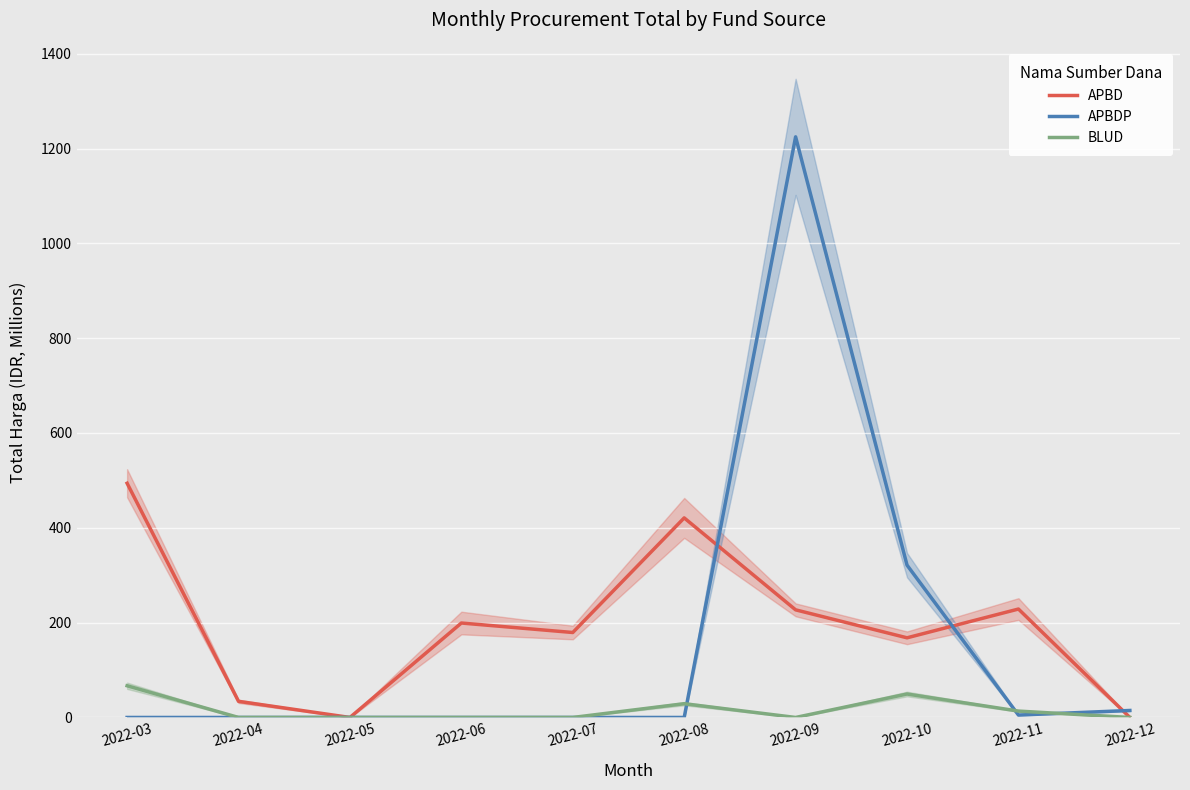

How many series are shown in this chart?

3